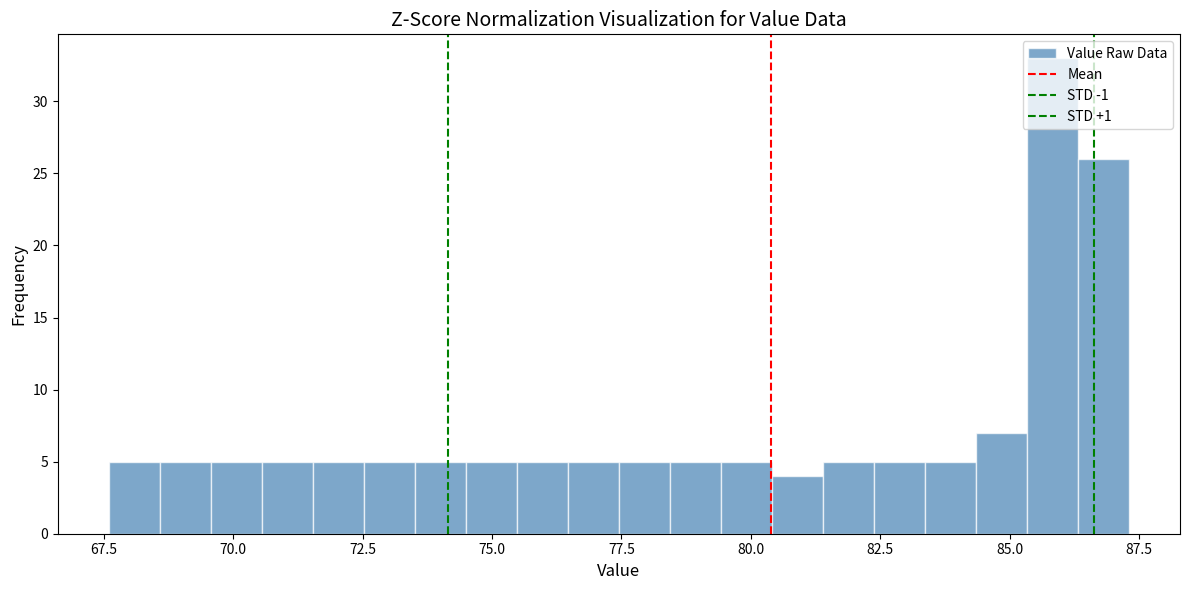

Read against the x-axis, roughly where is the centre of the tallest bar?

86.0